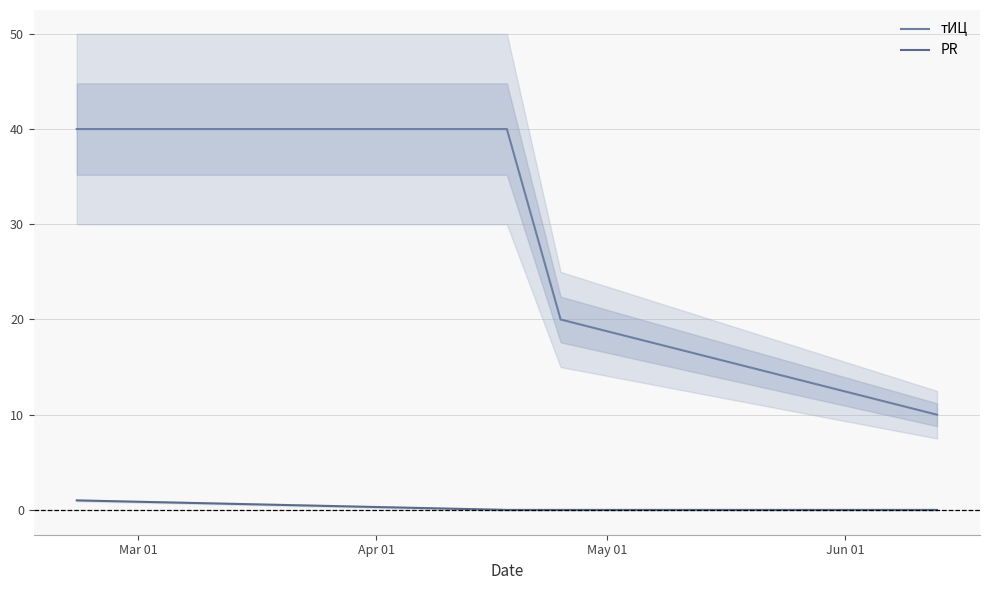

At how many categories does at least one series exceed 27?

2